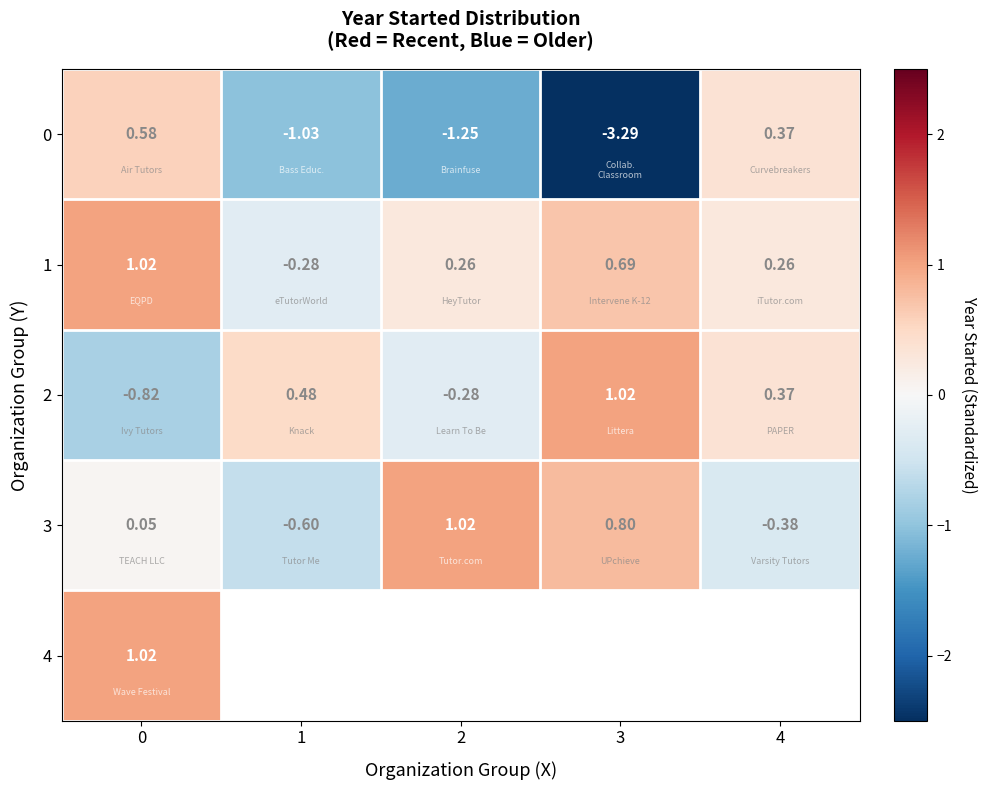

The value of 2 at 1 is 0.2. True or false?

False